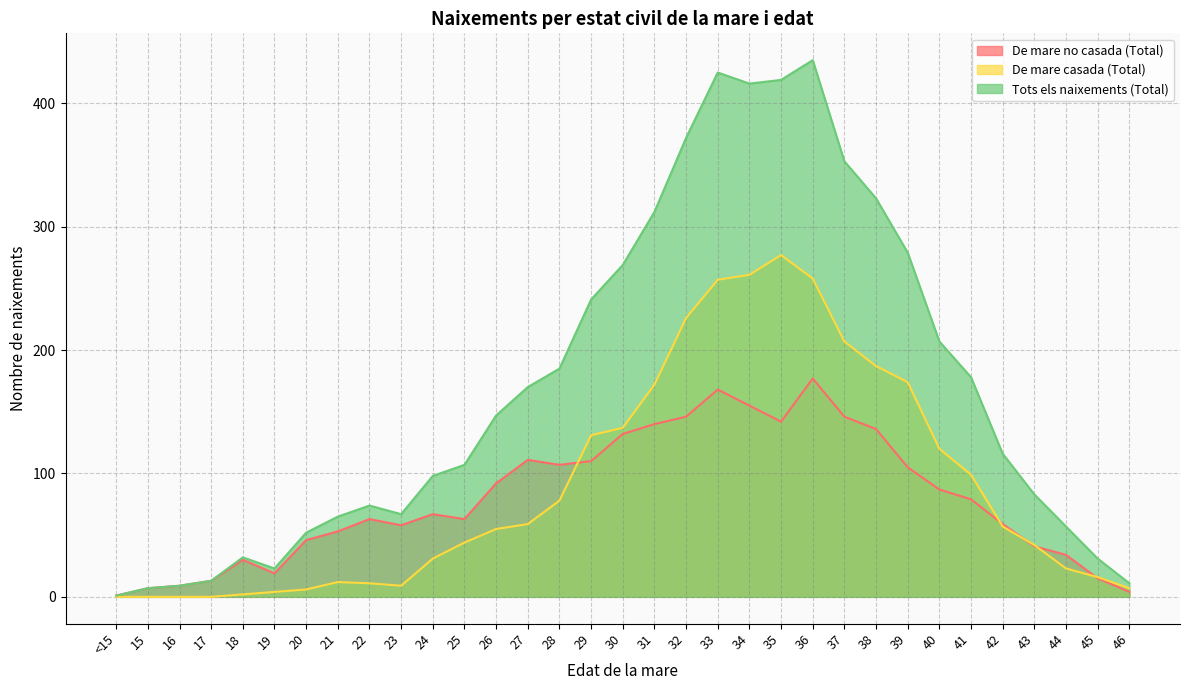

What is the spread (max minus min) of values at 45?

16